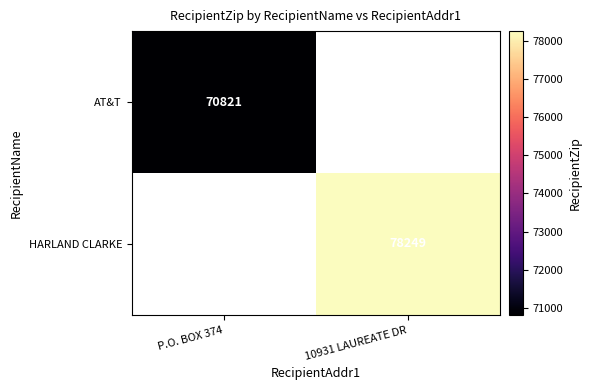

The value of AT&T at P.O. BOX 374 is 47378. True or false?

False